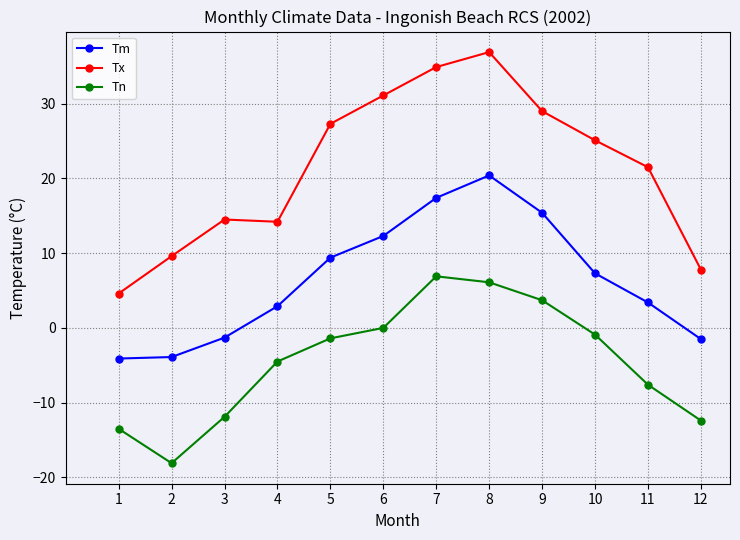

The value of Tx at 3 is 9.2. True or false?

False